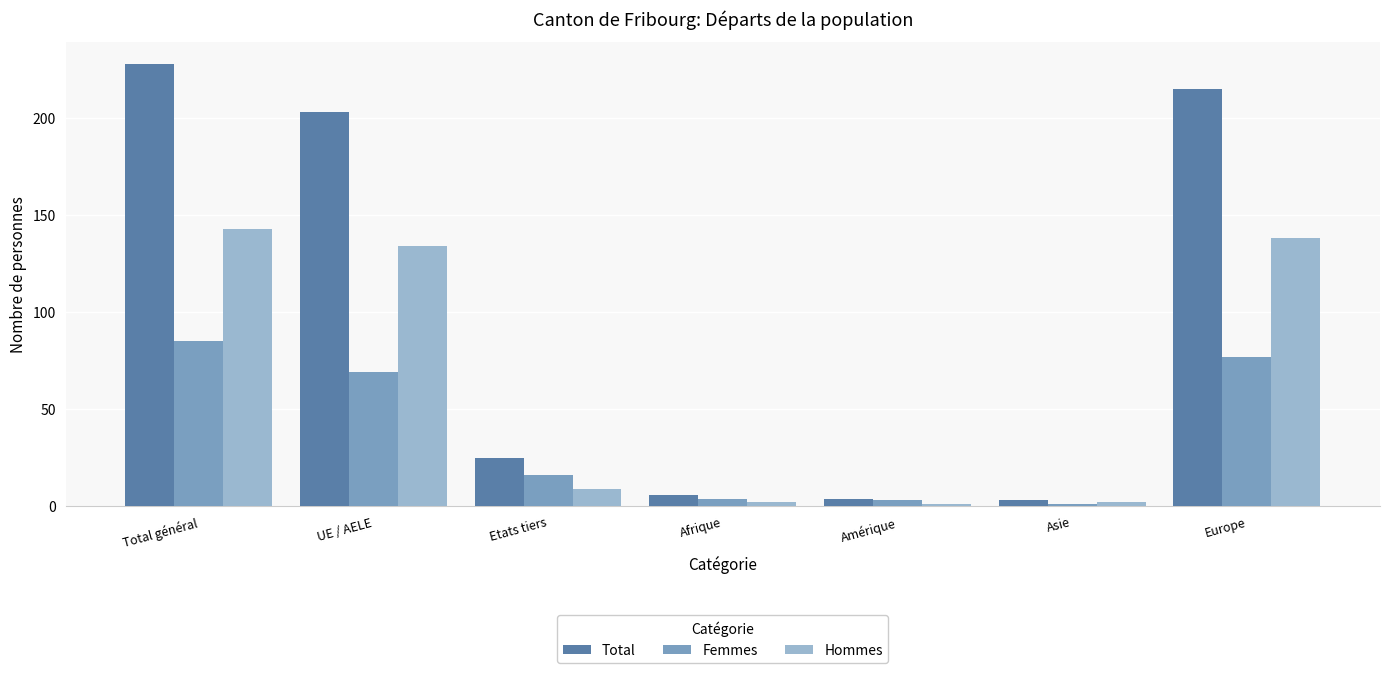

What is the sum of all Hommes values?

429